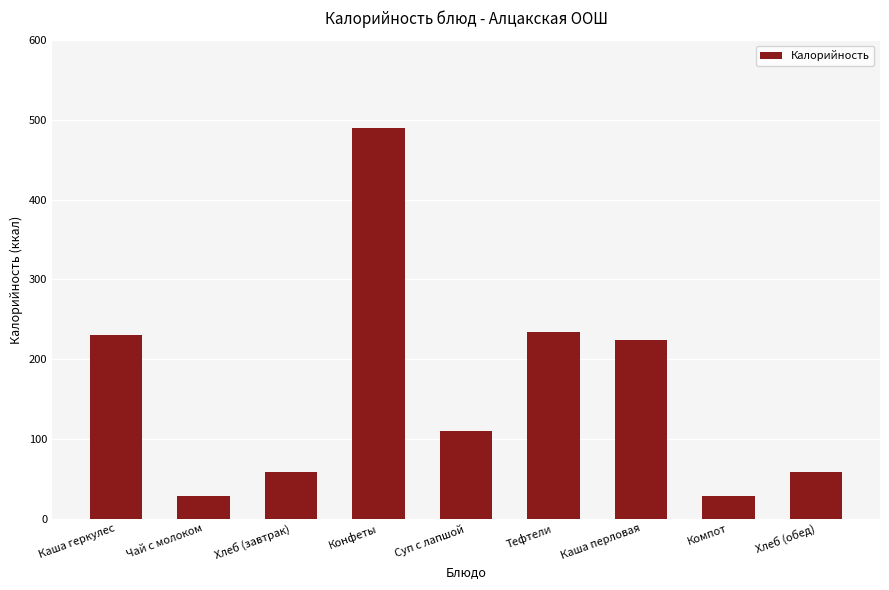

Does the chart contain stacked bars?

No